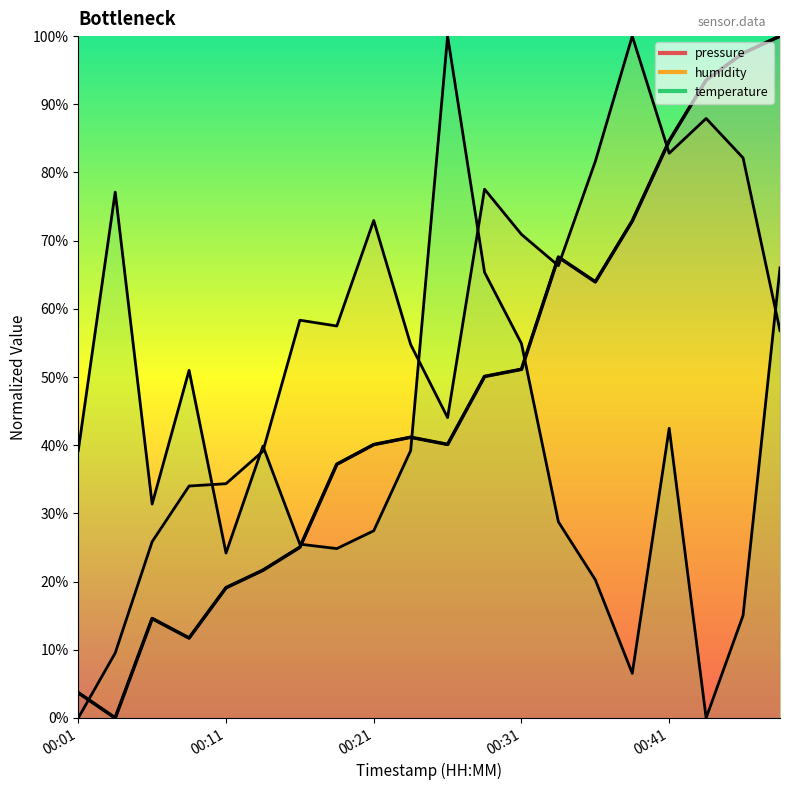

What is the sum of the temperature (line) values at 00:01 and 00:21?

66.7